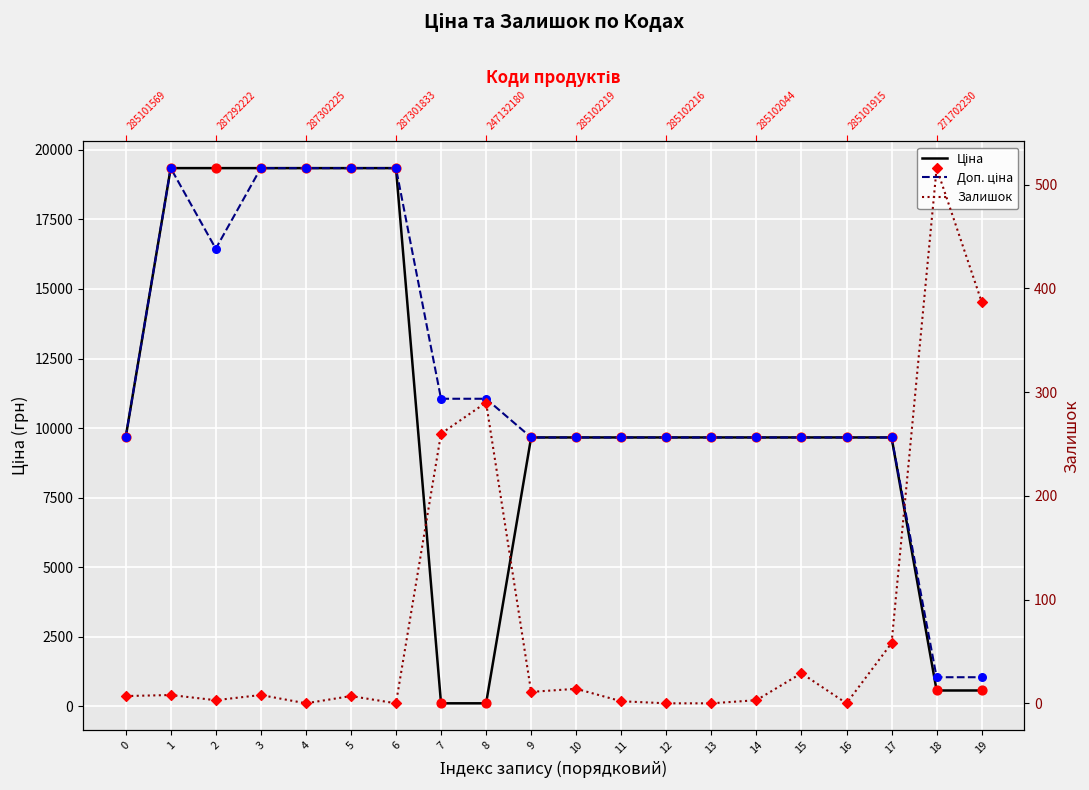

What is the total value across all series at 17?

19387.3